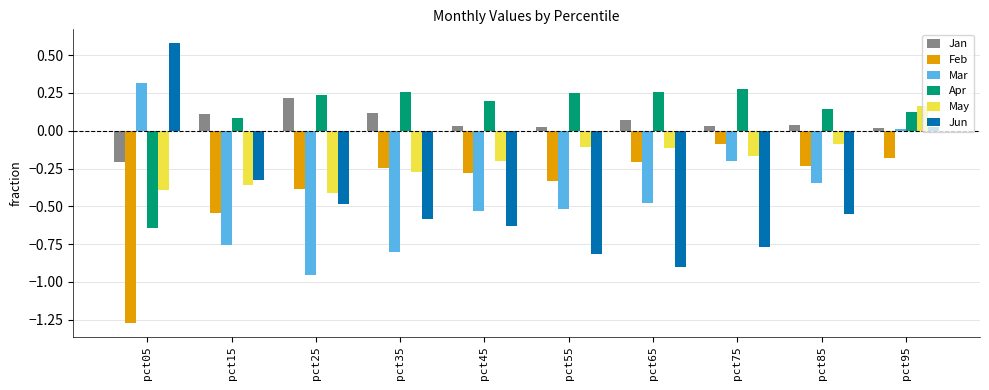

How many bars are there in each group?

6